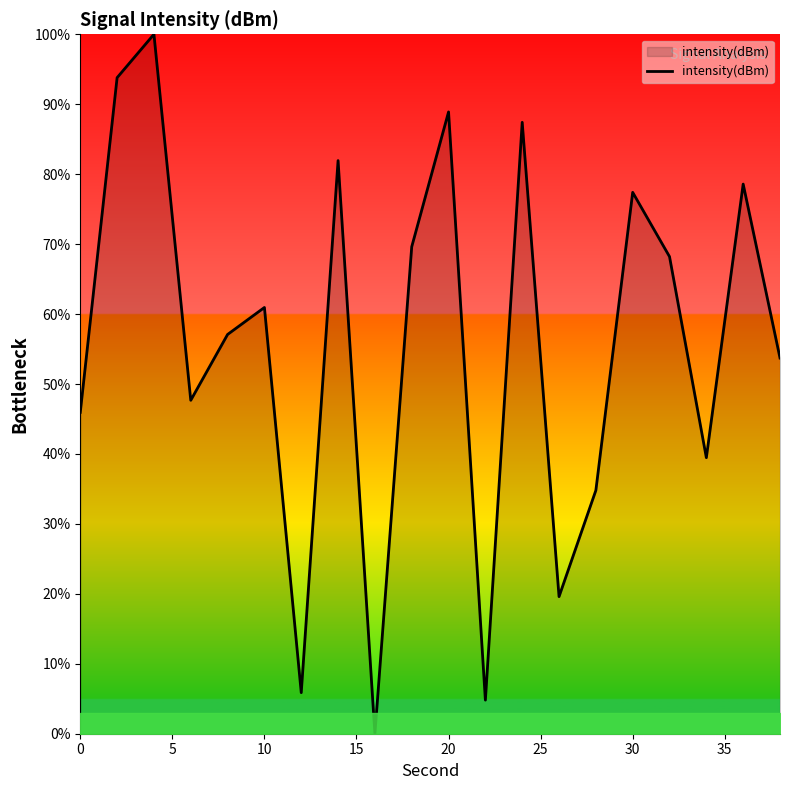

What is the greatest value displayed?

100.0